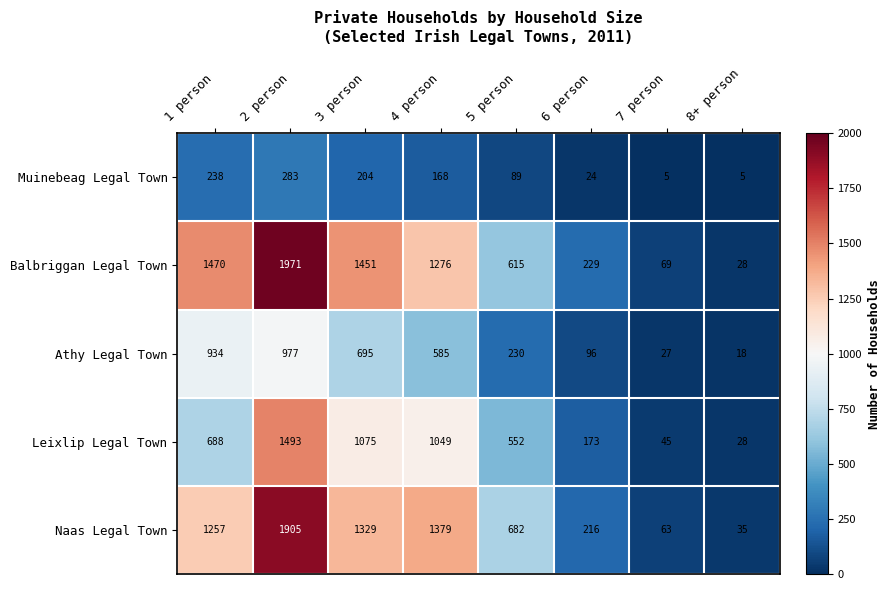

What is the greatest value displayed?

1971